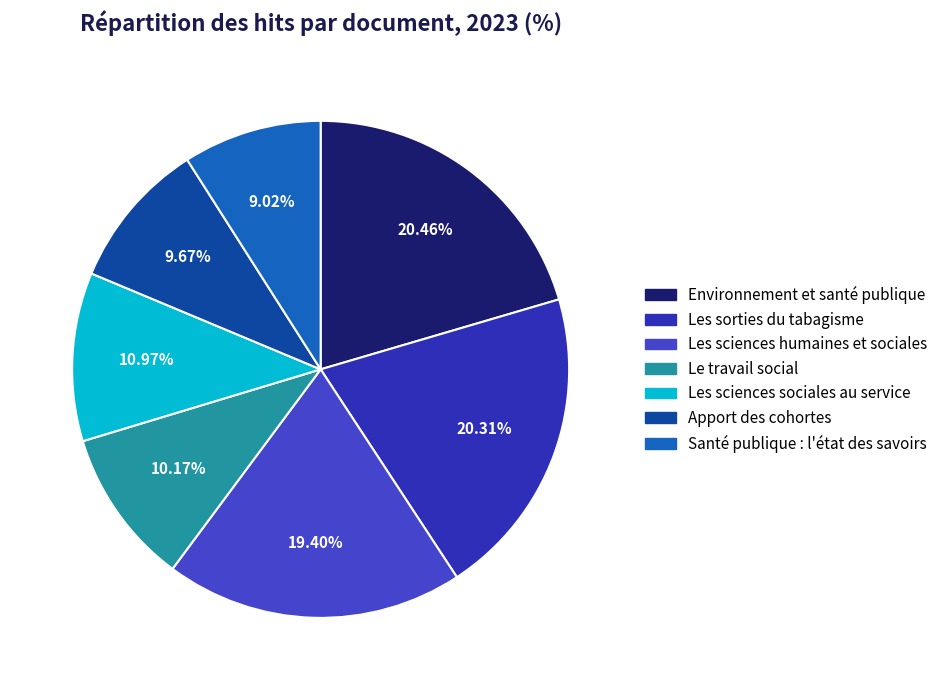

True or false: Apport des cohortes accounts for 10% of the total.

True